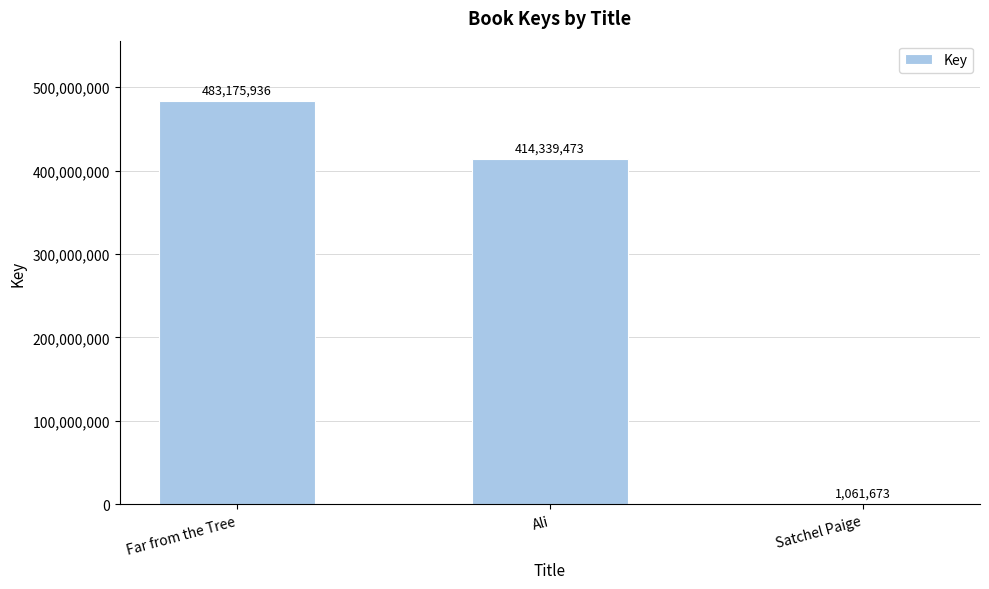

How many values are between 1061673 and 483175936?

3